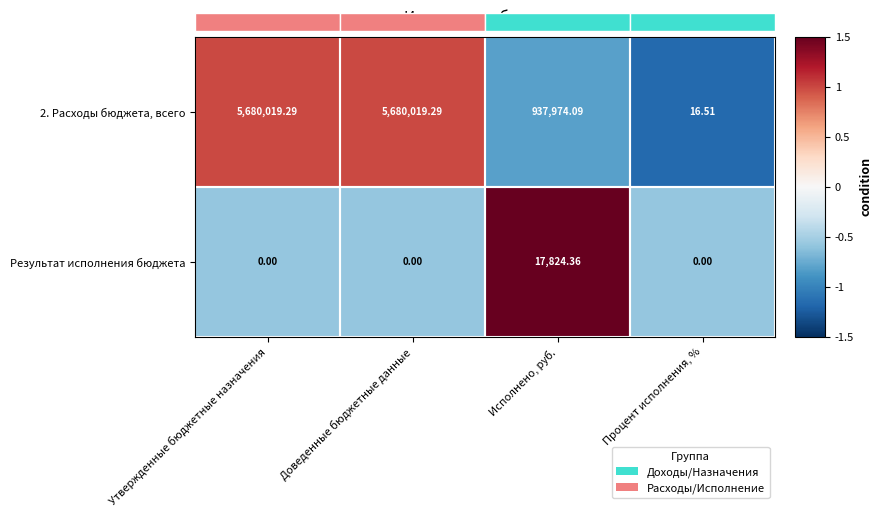

How many values in the 2. Расходы бюджета, всего series are below 5680019?

2